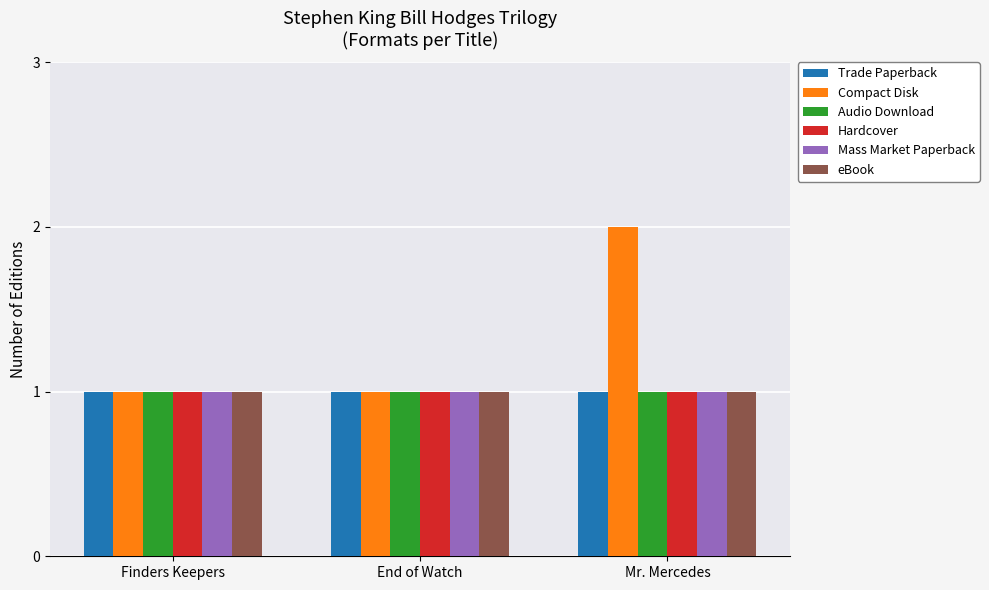

Is it true that Audio Download equals 2 at Finders Keepers?

False